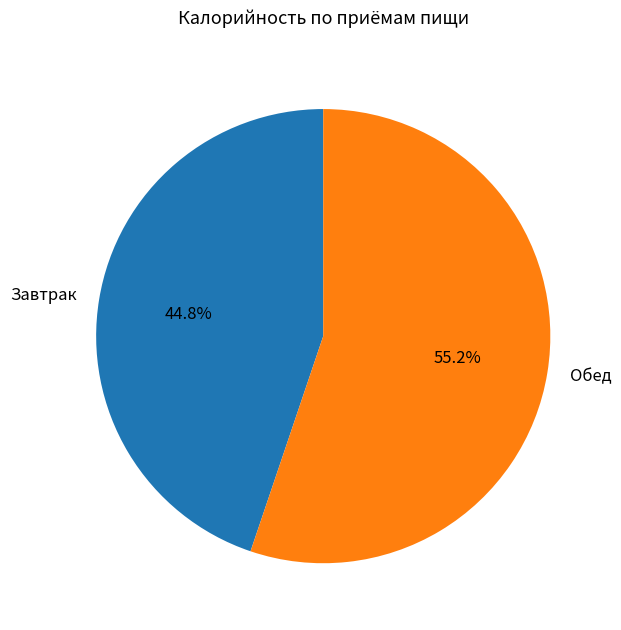

What percentage is NOT represented by Обед?

44.8%